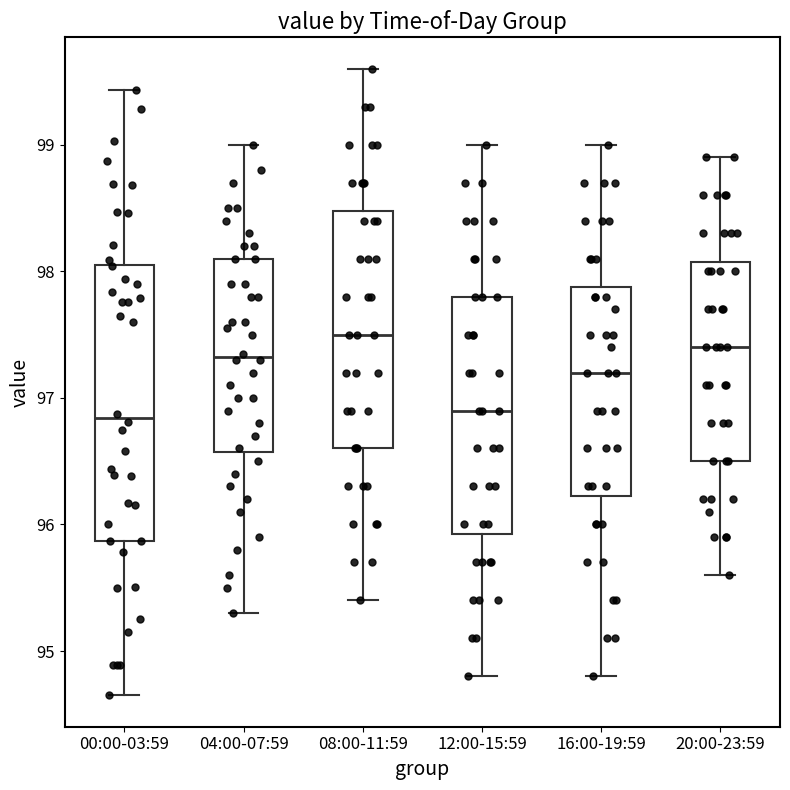

Which box is the tallest, from its lower edge to its upper edge?

00:00-03:59